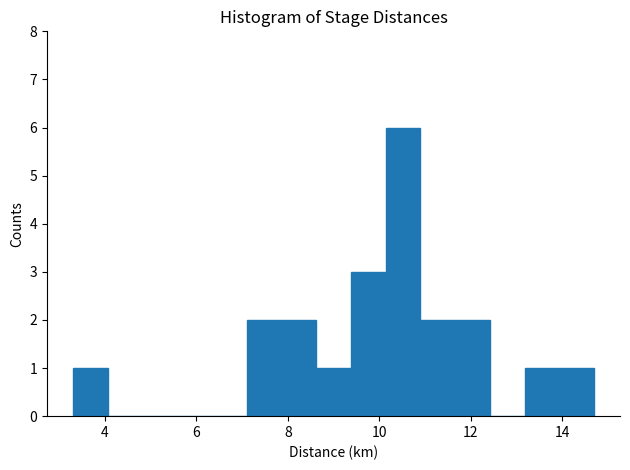

Read against the x-axis, roughly where is the centre of the tallest bar?

10.6